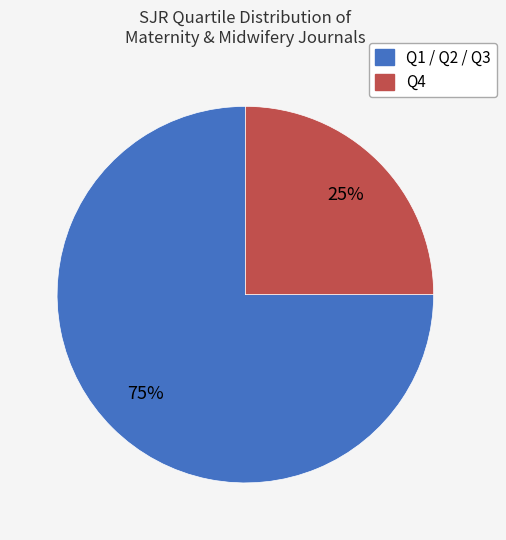

To the nearest percent, what is the difference between the largest and smallest slice percentages?

50%